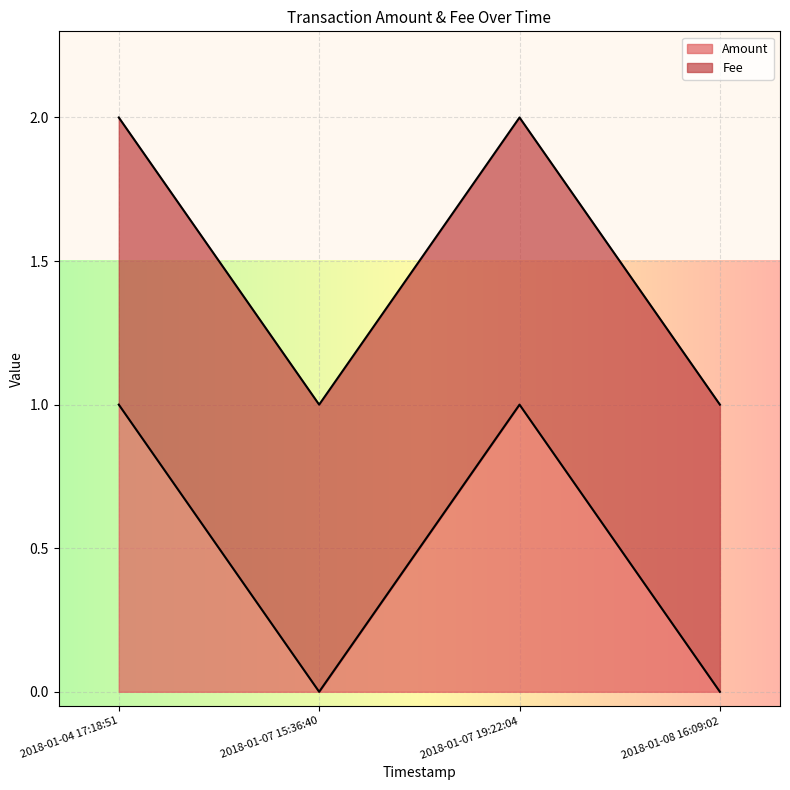

The value of Amount at 2018-01-08 16:09:02 is 0. True or false?

True